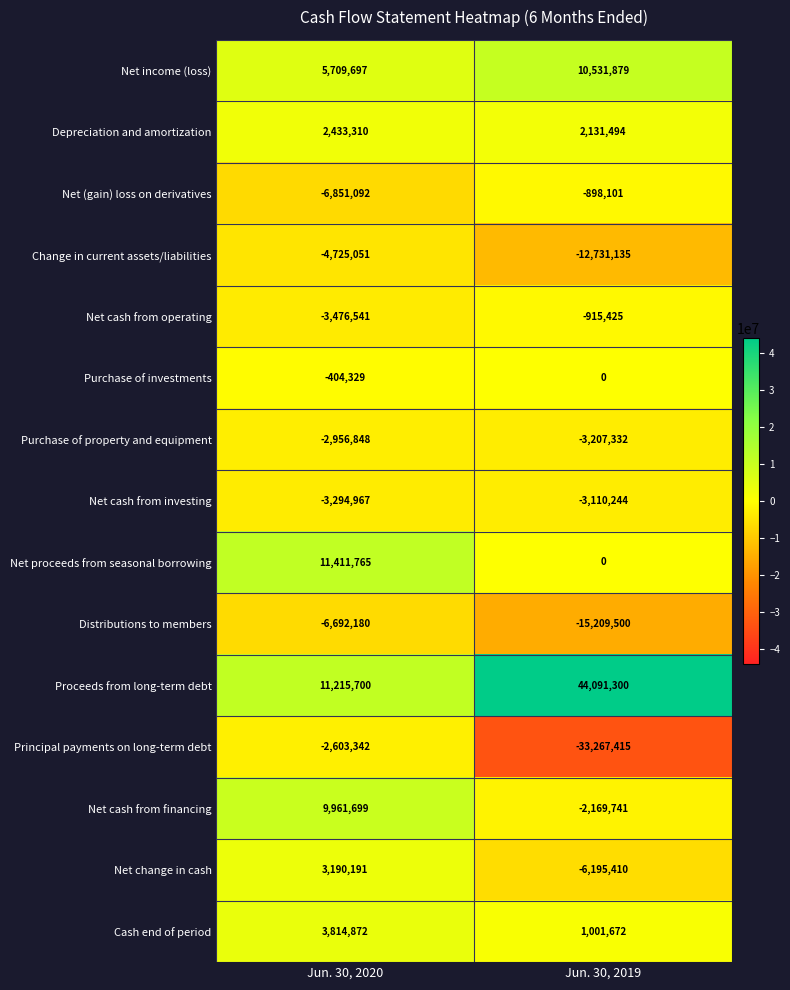

At which label is Purchase of property and equipment closest to -3082090?

Jun. 30, 2020